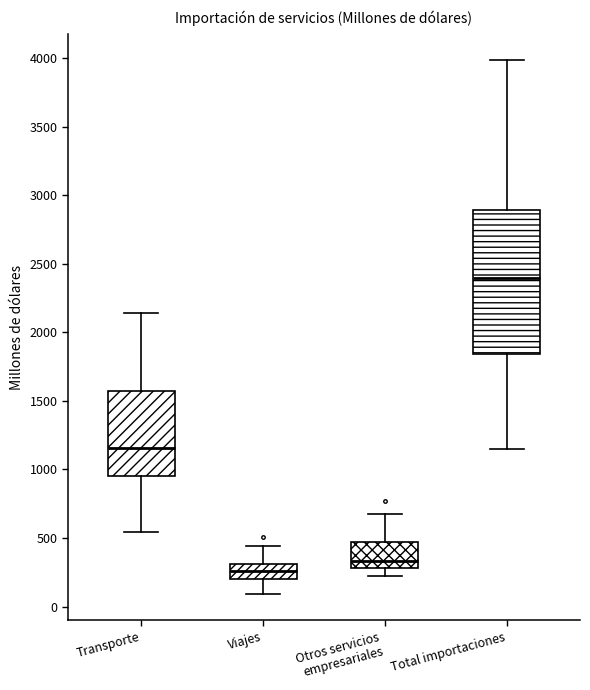

Where does the median line of the box for Viajes sit on the y-axis? The values are not printed on the chart, so give them approximately, as read against the axis.

250